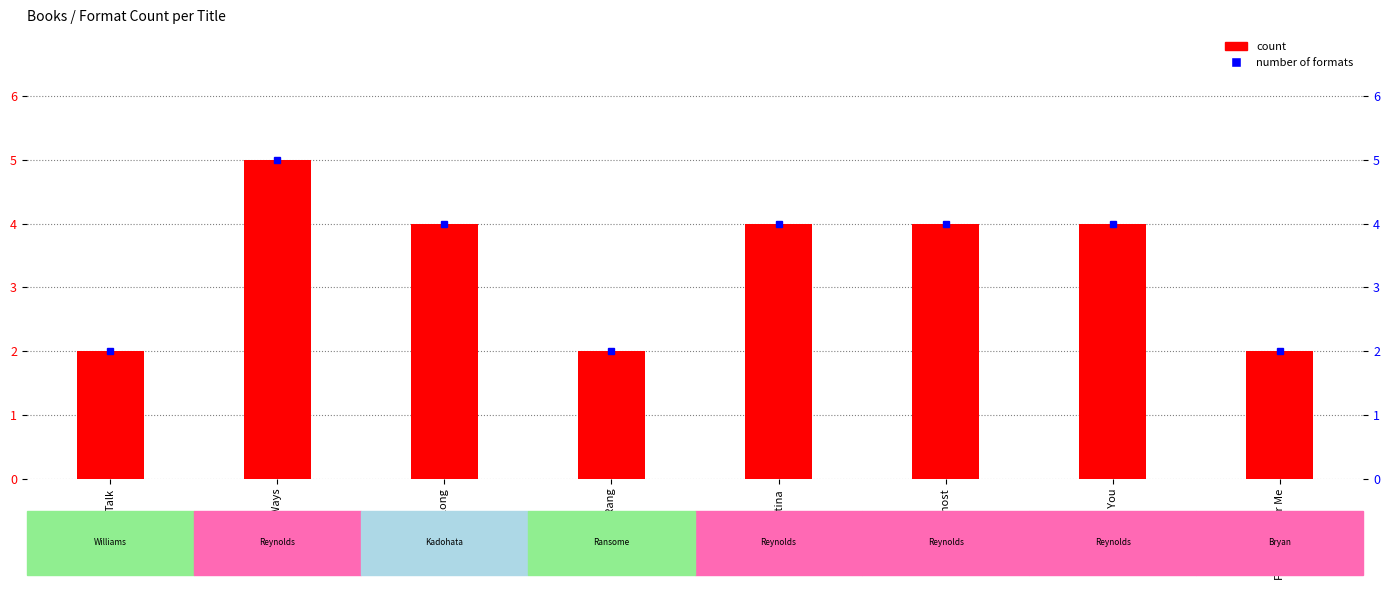

What is the difference between the second highest and minimum values?

2